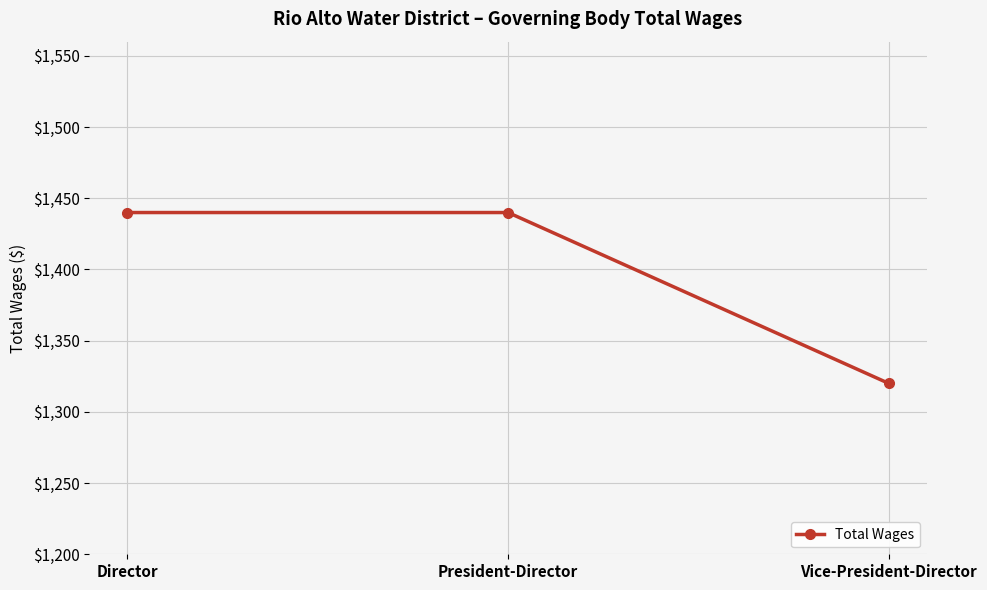

Does the chart display data point markers on the line(s)?

Yes